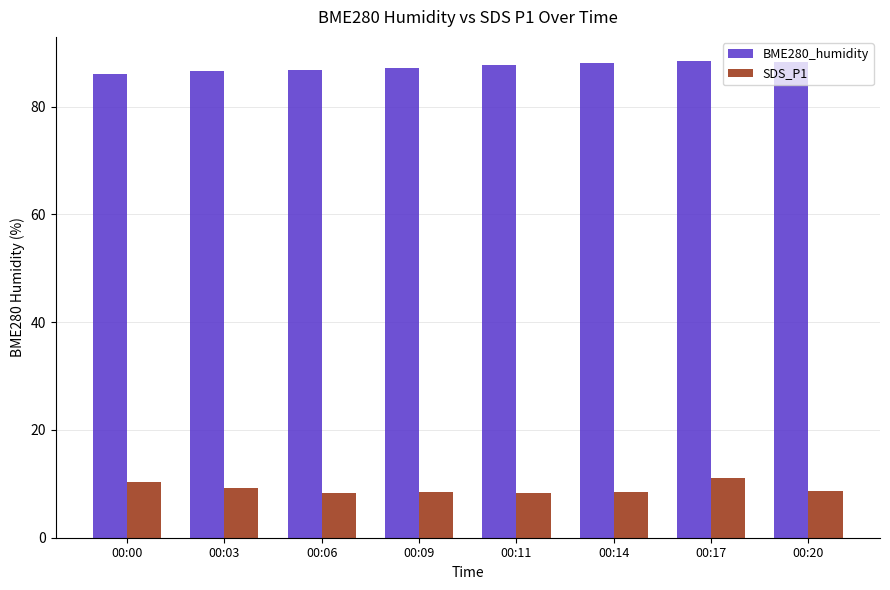

What is the highest value of the SDS_P1 series?

11.0